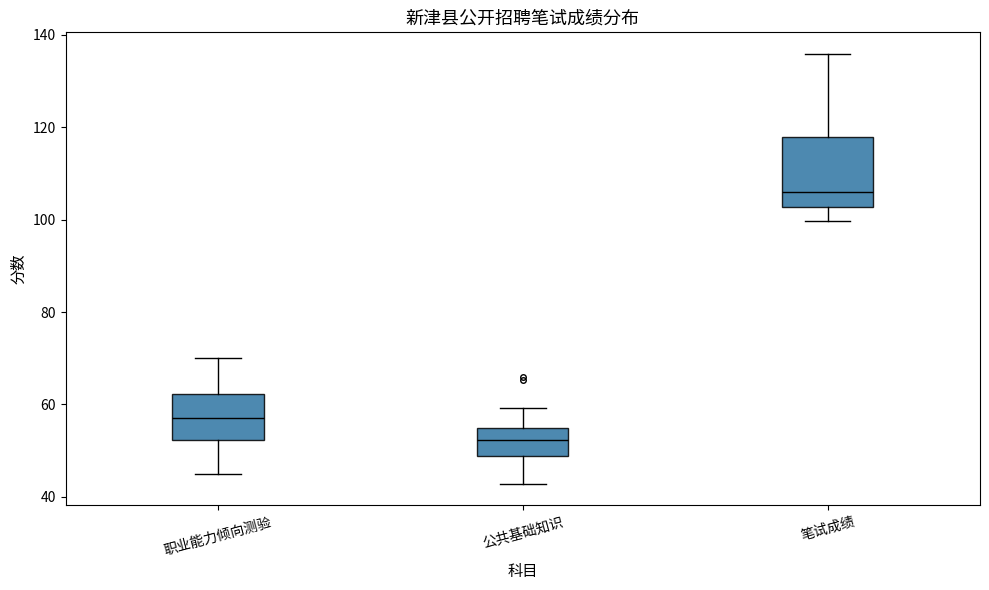

Reading left to right, transcribe this box plot: for each box, give where its median line is, the range the box spans, and where its two whiskers end, as read against the y-axis. The values are not printed on the chart, so give them approximately, as read against the axis.

职业能力倾向测验: median 58, box 52 to 62, whiskers 46 to 70
公共基础知识: median 52, box 48 to 56, whiskers 42 to 60
笔试成绩: median 106, box 102 to 118, whiskers 100 to 136